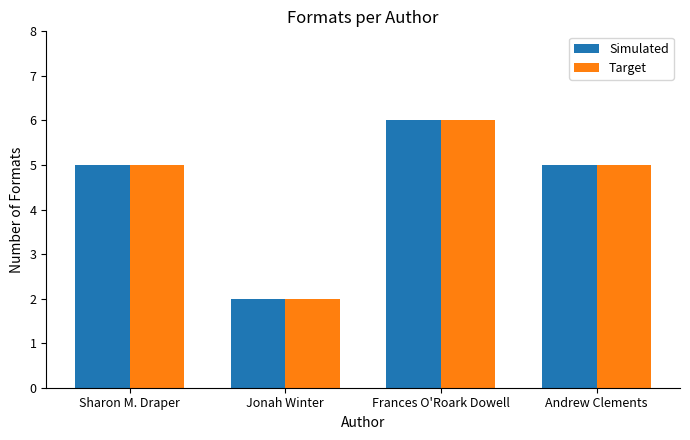

True or false: Target has a value of 2 at Jonah Winter.

True